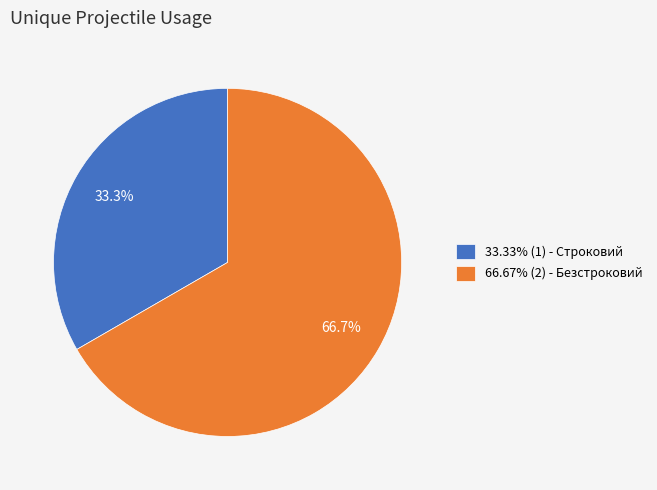

What is the ratio of the value at 33.33% (1) - Строковий to the value at 66.67% (2) - Безстроковий?

0.5